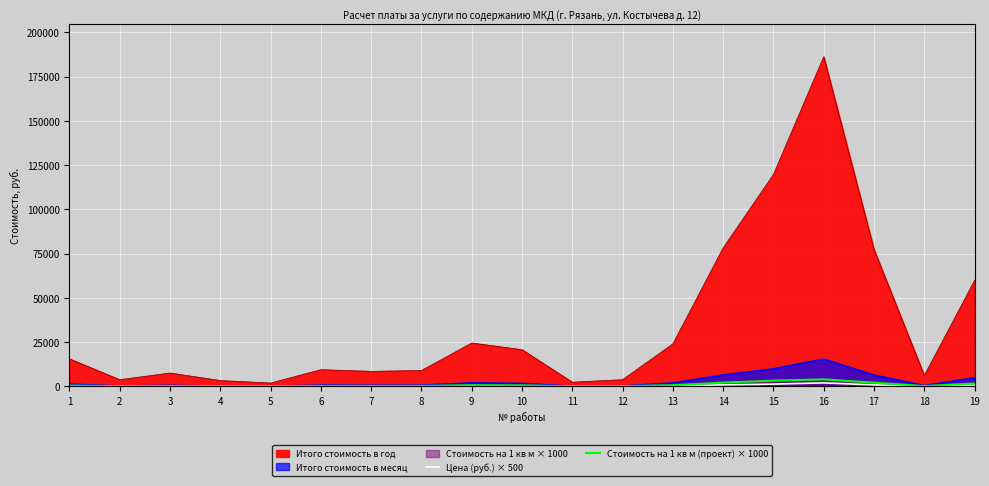

Which category has the lowest value across all series?

5